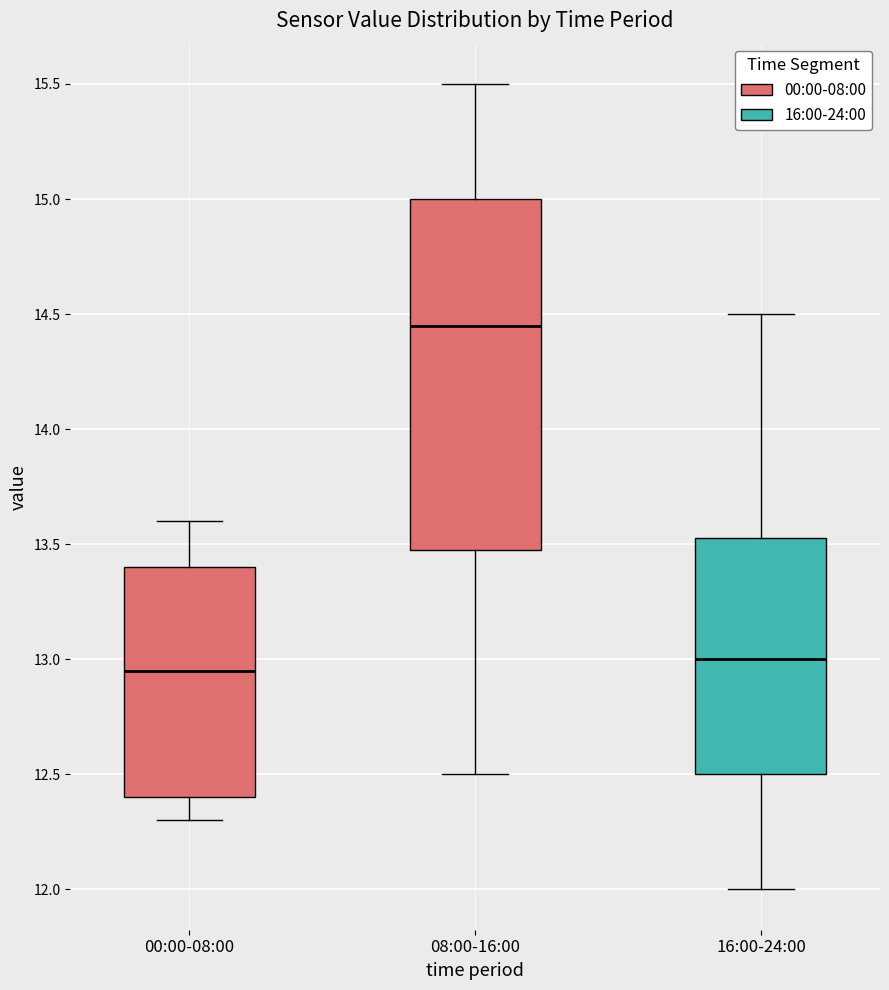

Which box has the highest median line?

08:00-16:00